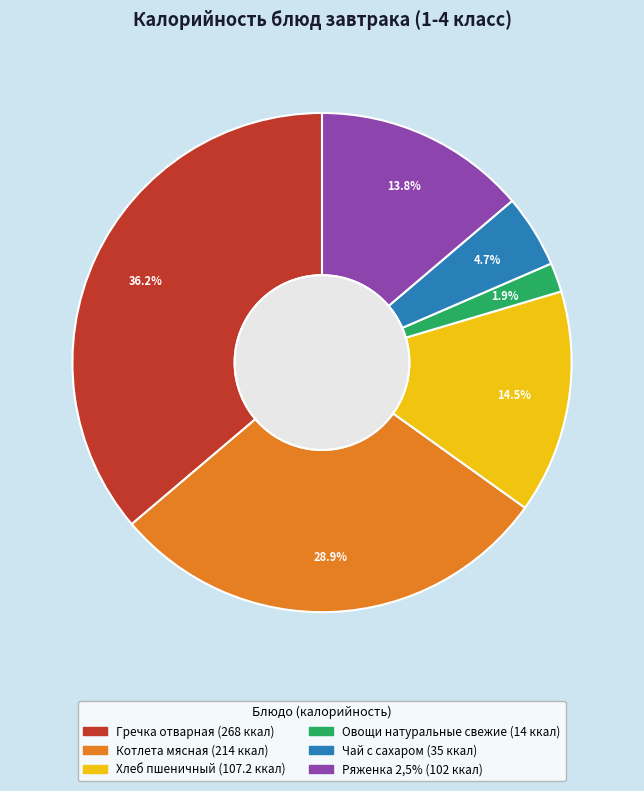

How much of the chart is everything except Овощи натуральные свежие?

98.1%